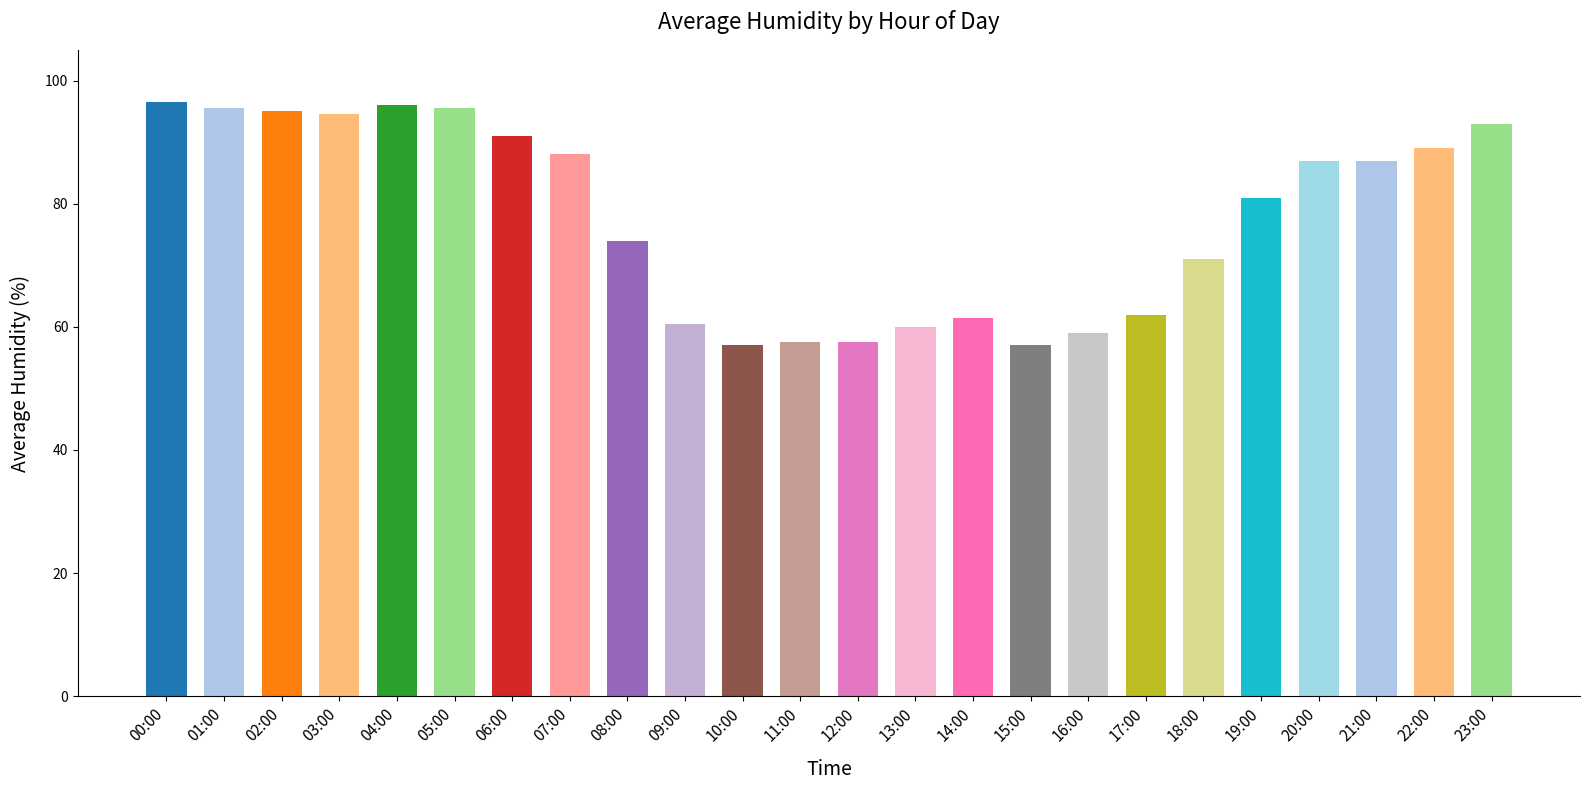

What is the difference between the maximum and minimum values?

39.5